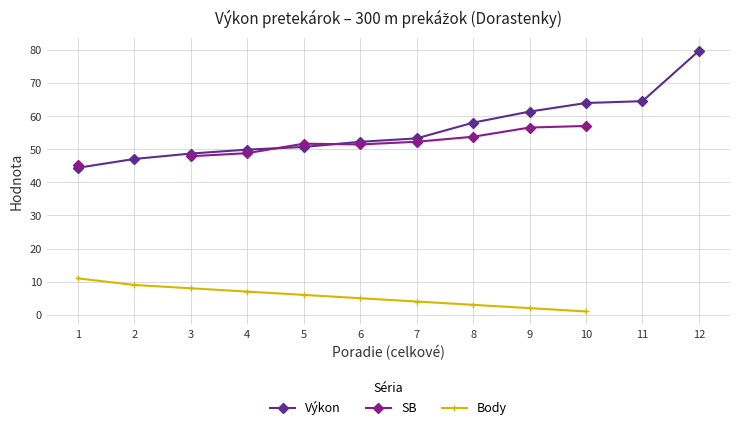

What is the lowest value of the Výkon series?

44.4